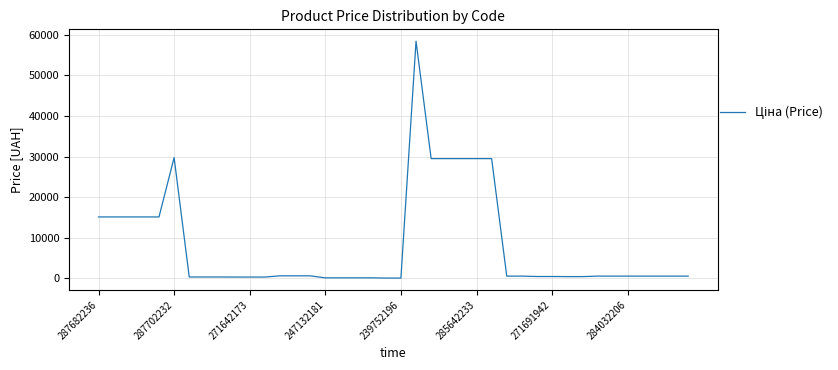

What is the maximum value shown in the chart?

58426.5